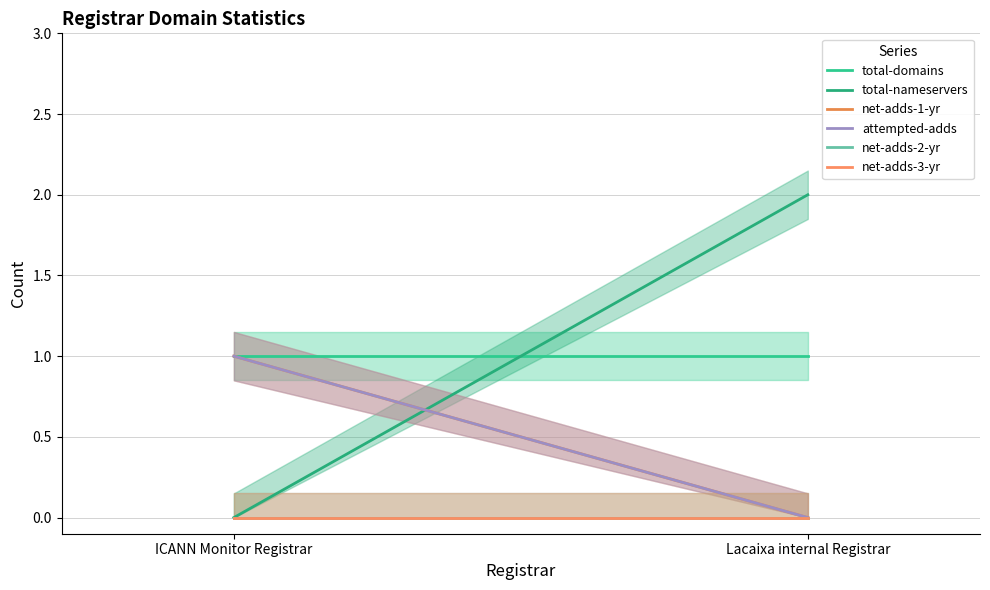

How many values in the total-nameservers series are below 2?

1